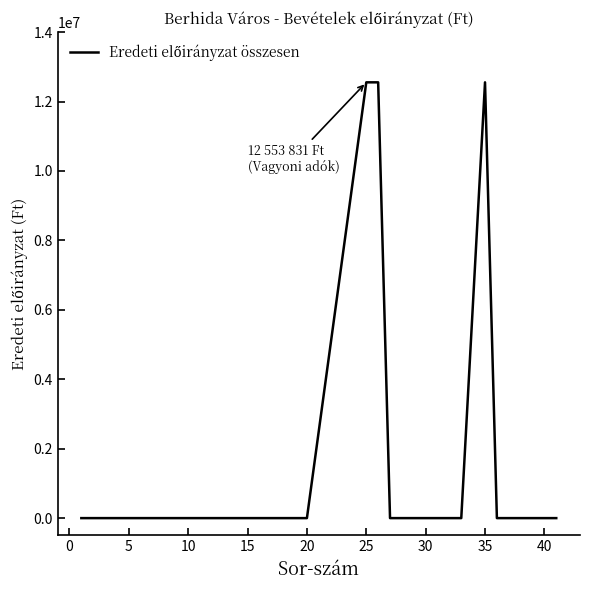

What is the maximum value shown in the chart?

12553831